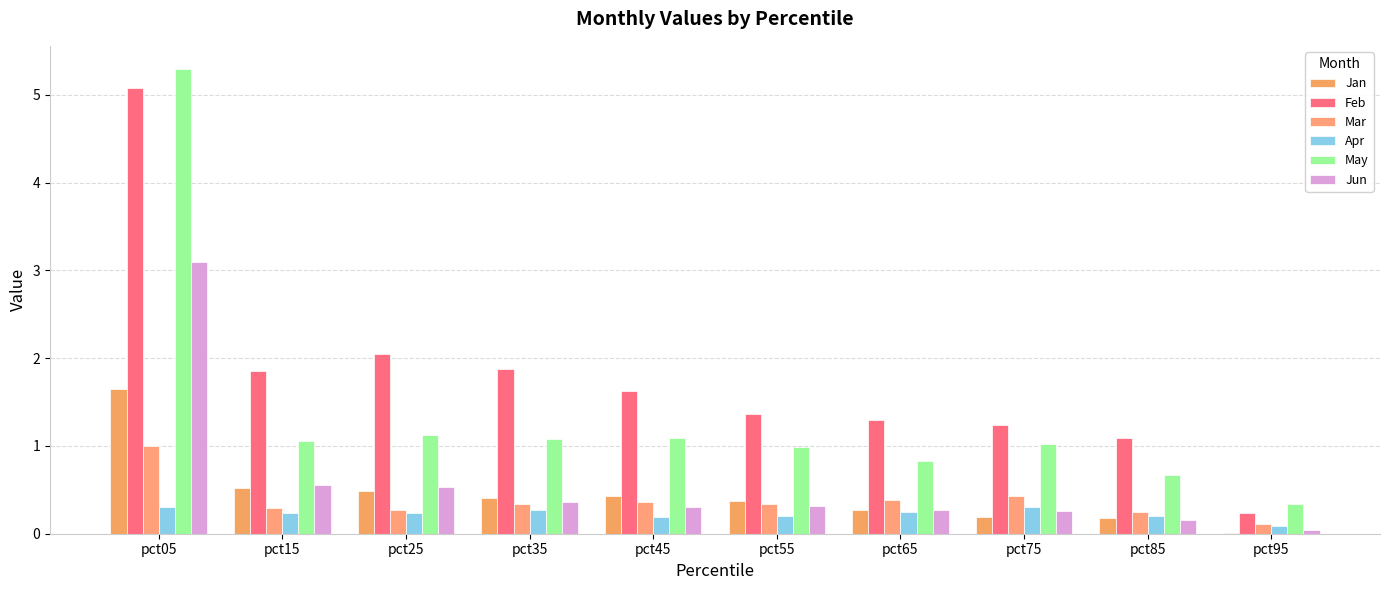

True or false: May has a value of 0.5 at pct15.

False